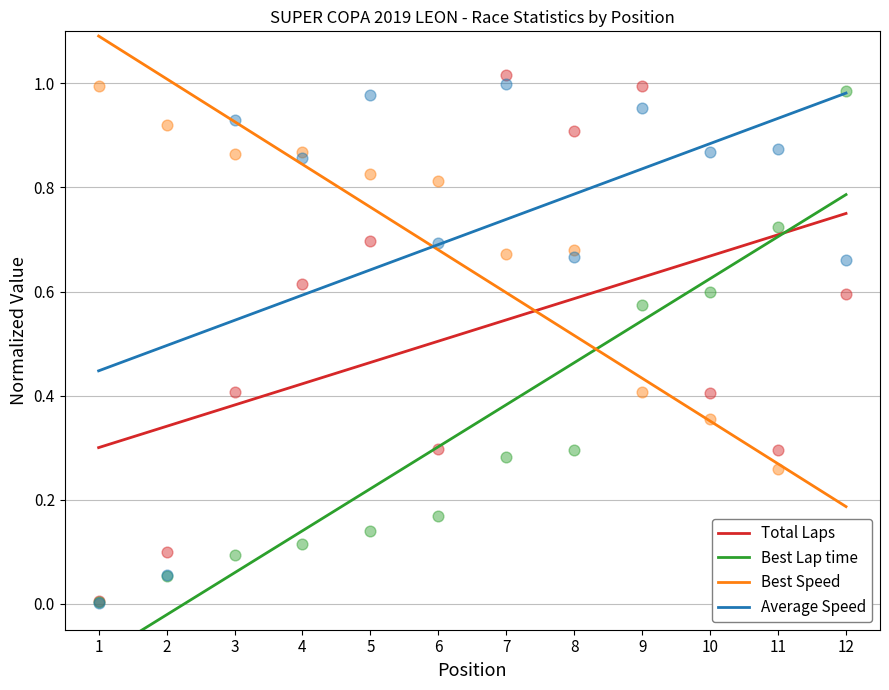

At how many categories does at least one series exceed 0?

12